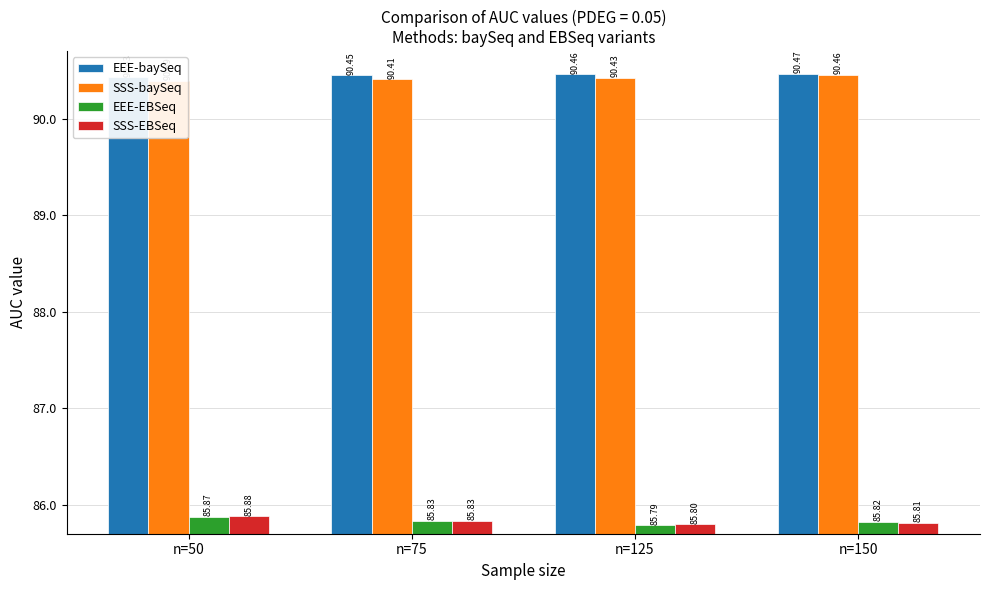

Which series has the largest total across all categories?

EEE-baySeq